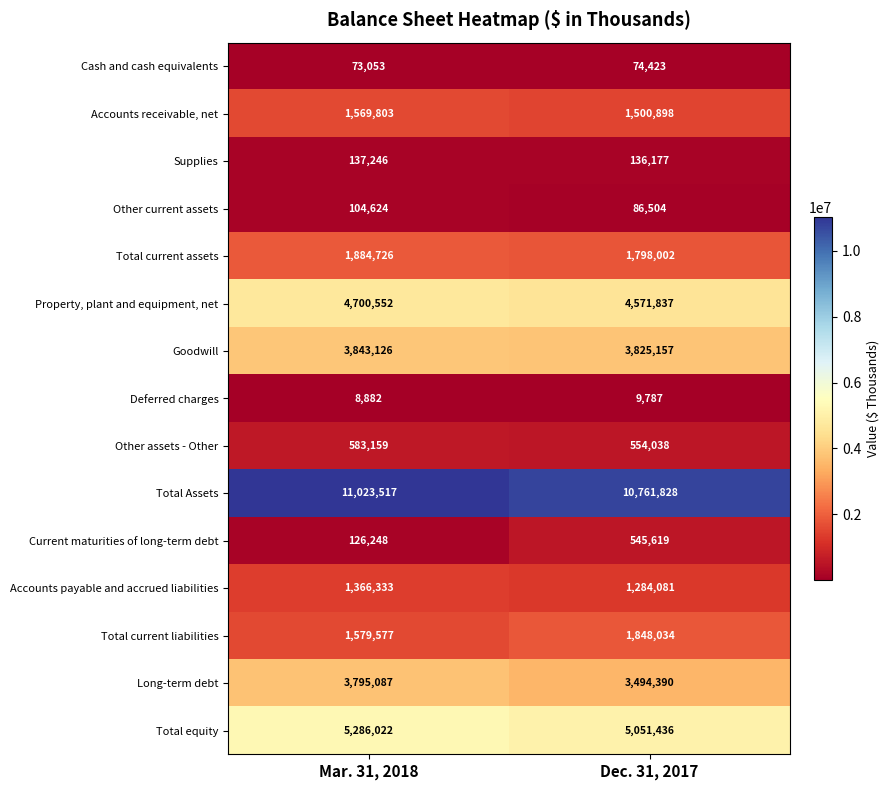

What is the total value across all series at Mar. 31, 2018?

36081955